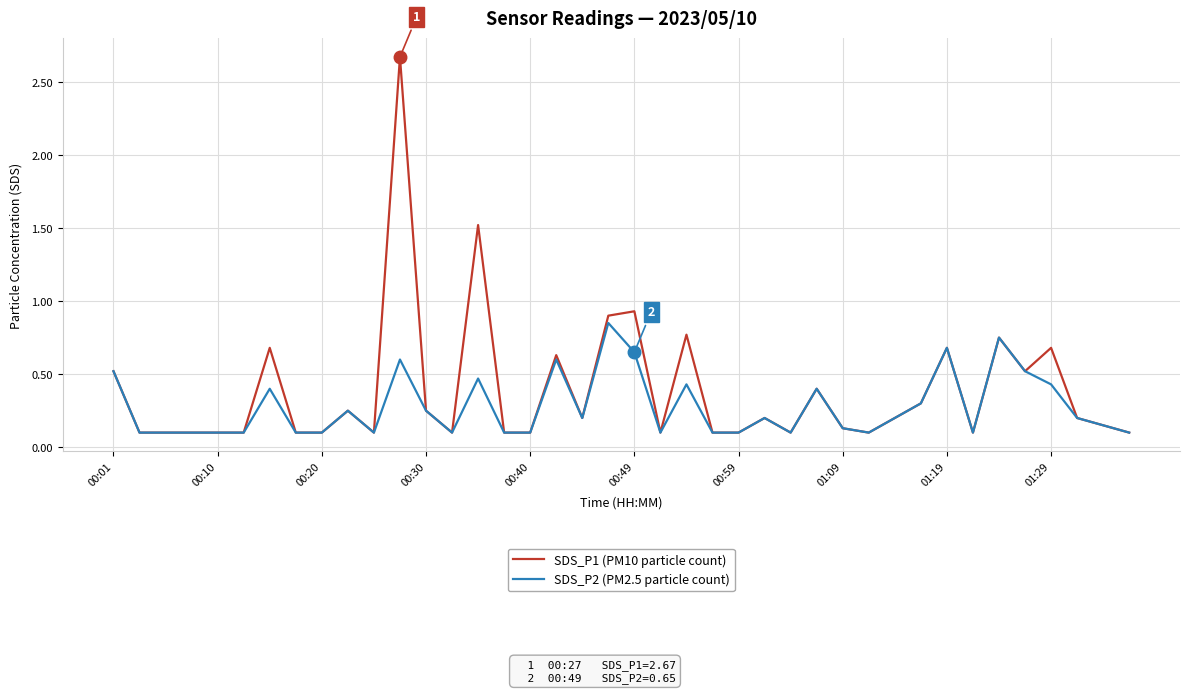

What is the average value of the SDS_P2 (PM2.5 particle count) series?

0.3